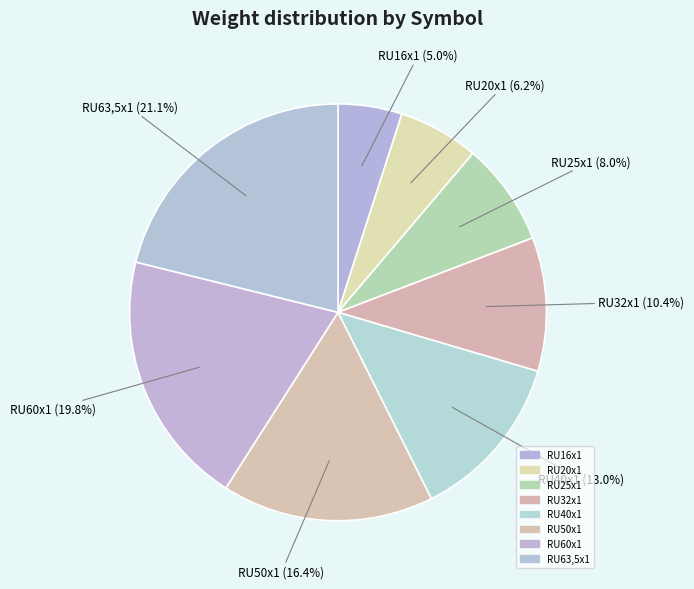

True or false: RU63,5x1 accounts for 21% of the total.

True